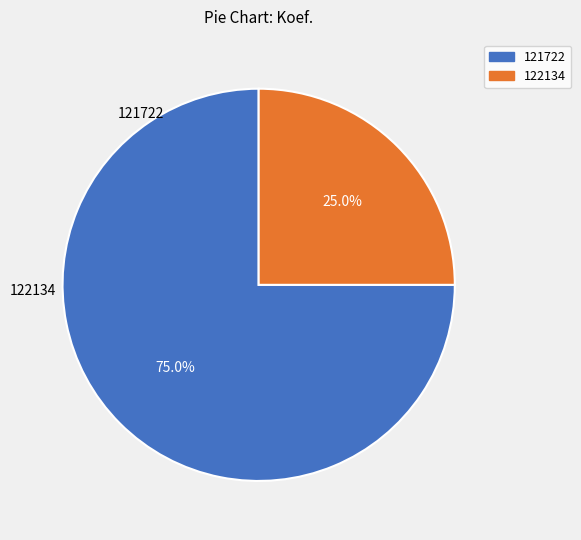

Is there any slice that represents more than half of the pie?

Yes